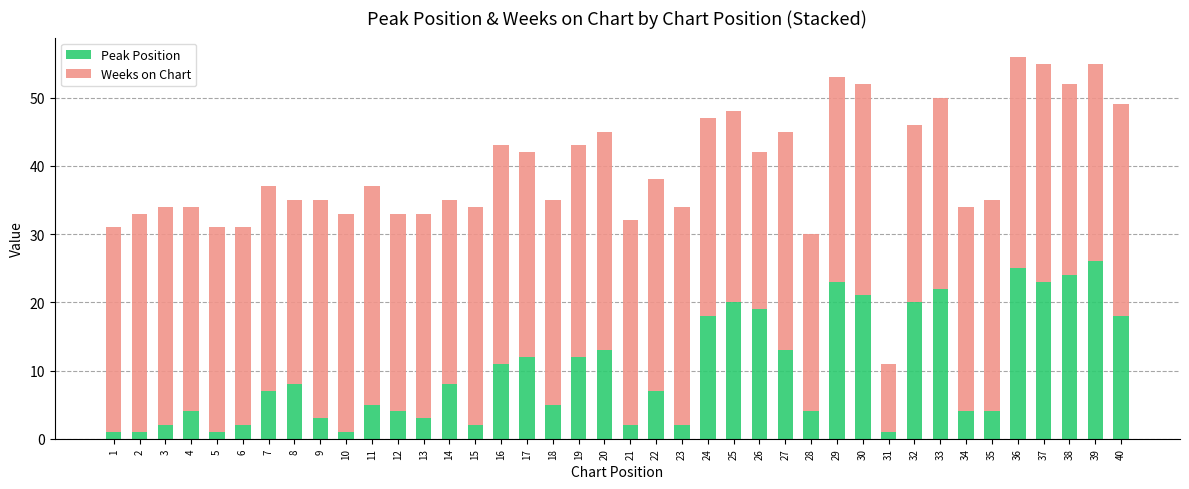

The value of Peak Position at 12 is 4. True or false?

True